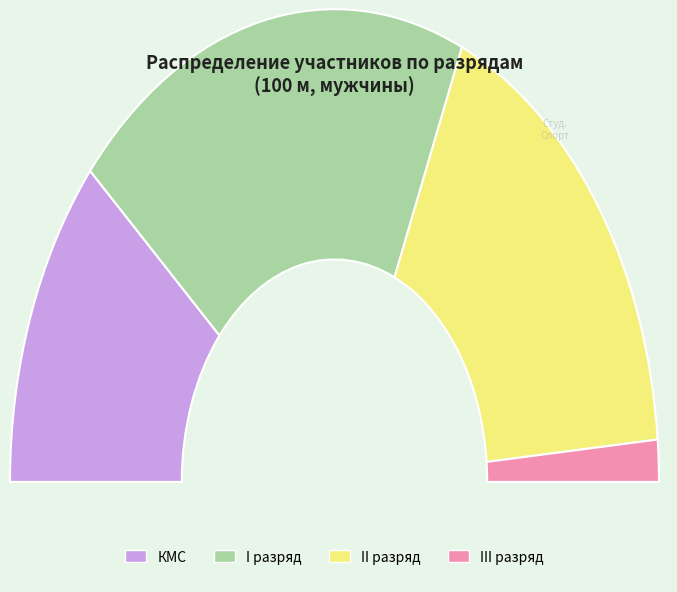

How many slices are in this pie chart?

4